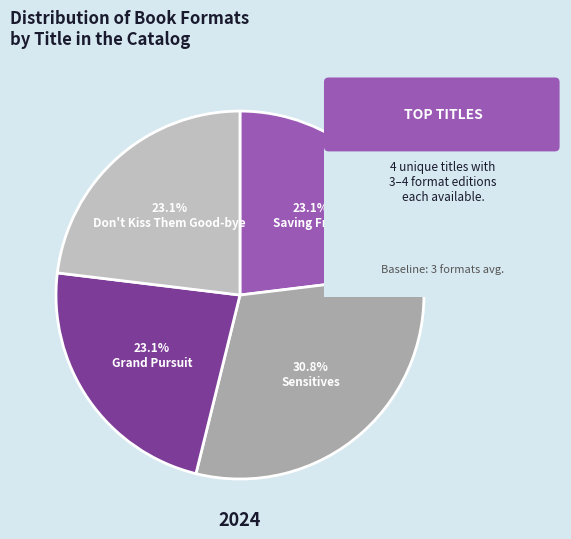

Which slice is the smallest?

Saving Freud